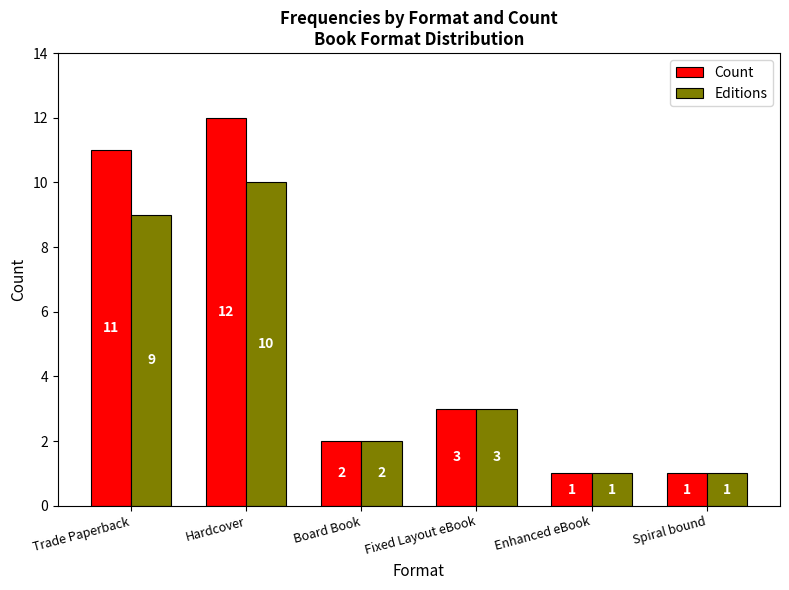

The value of Count at Spiral bound is 2. True or false?

False